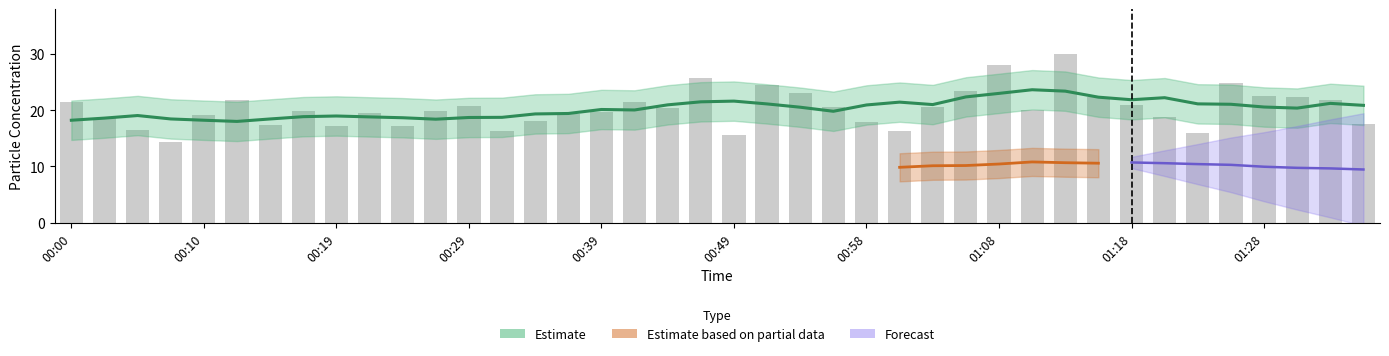

What is the minimum value shown in the chart?

14.4